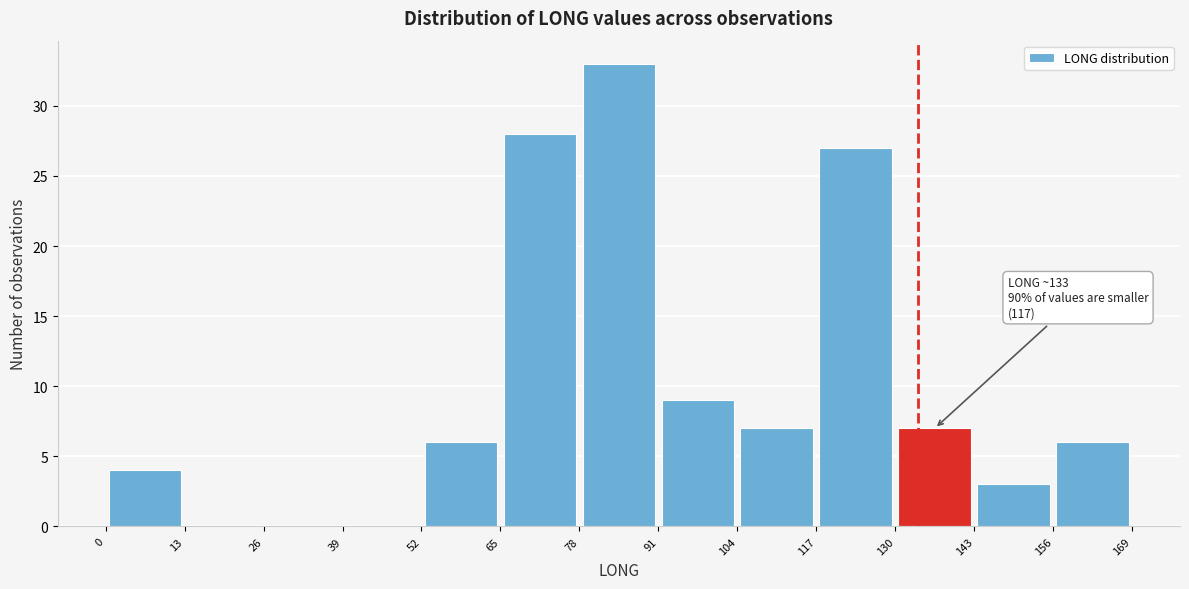

Which range on the x-axis has the tallest bar?

78 to 91